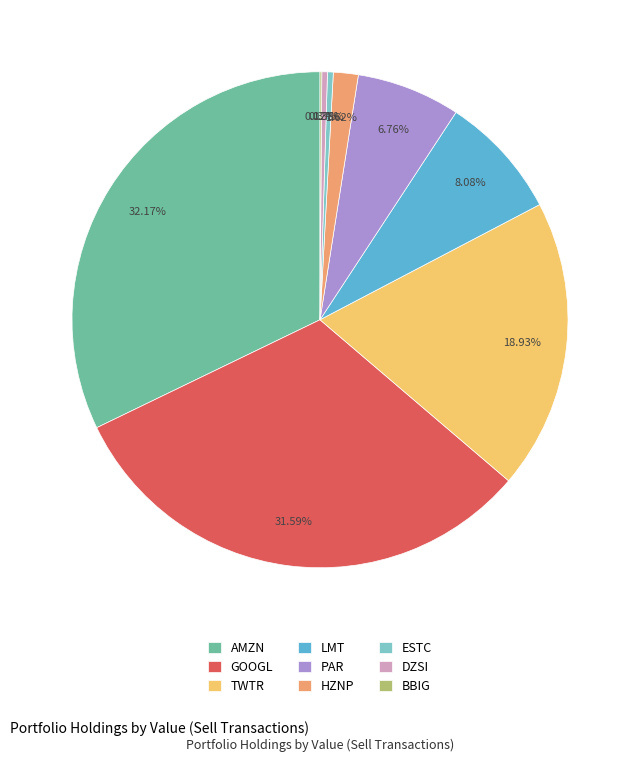

Which category has the biggest portion of the pie?

AMZN